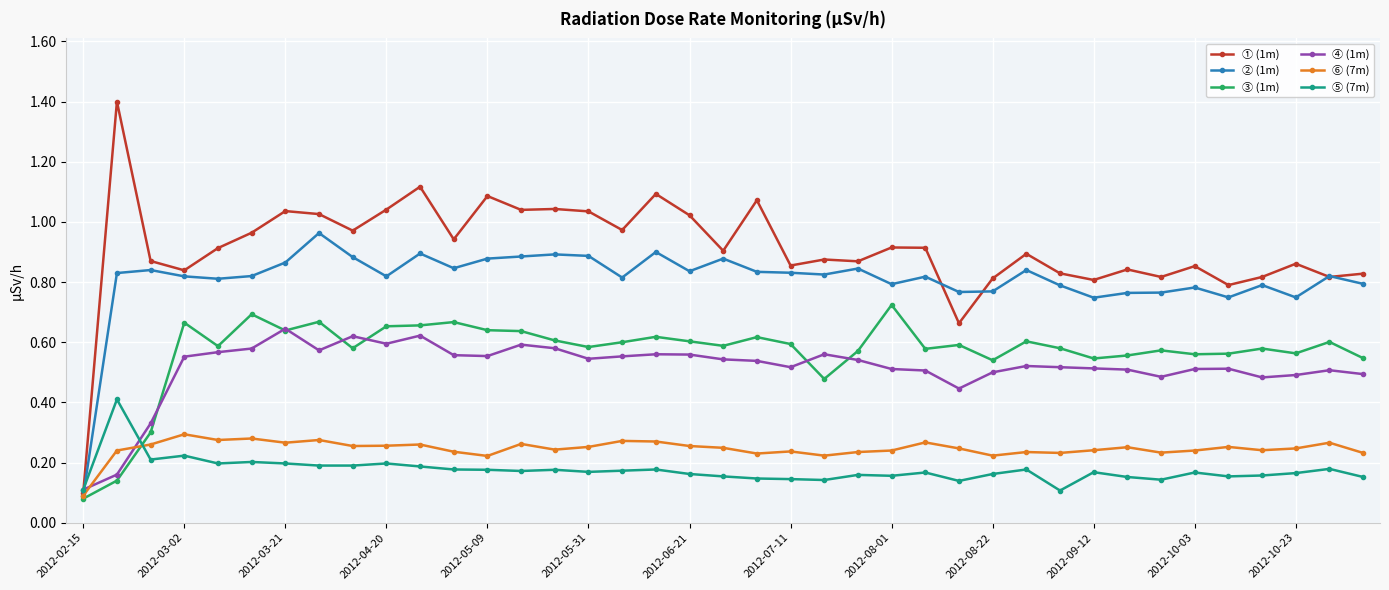

List the series in order of their peak value, lowest first.

⑥ (7m), ⑤ (7m), ④ (1m), ③ (1m), ② (1m), ① (1m)